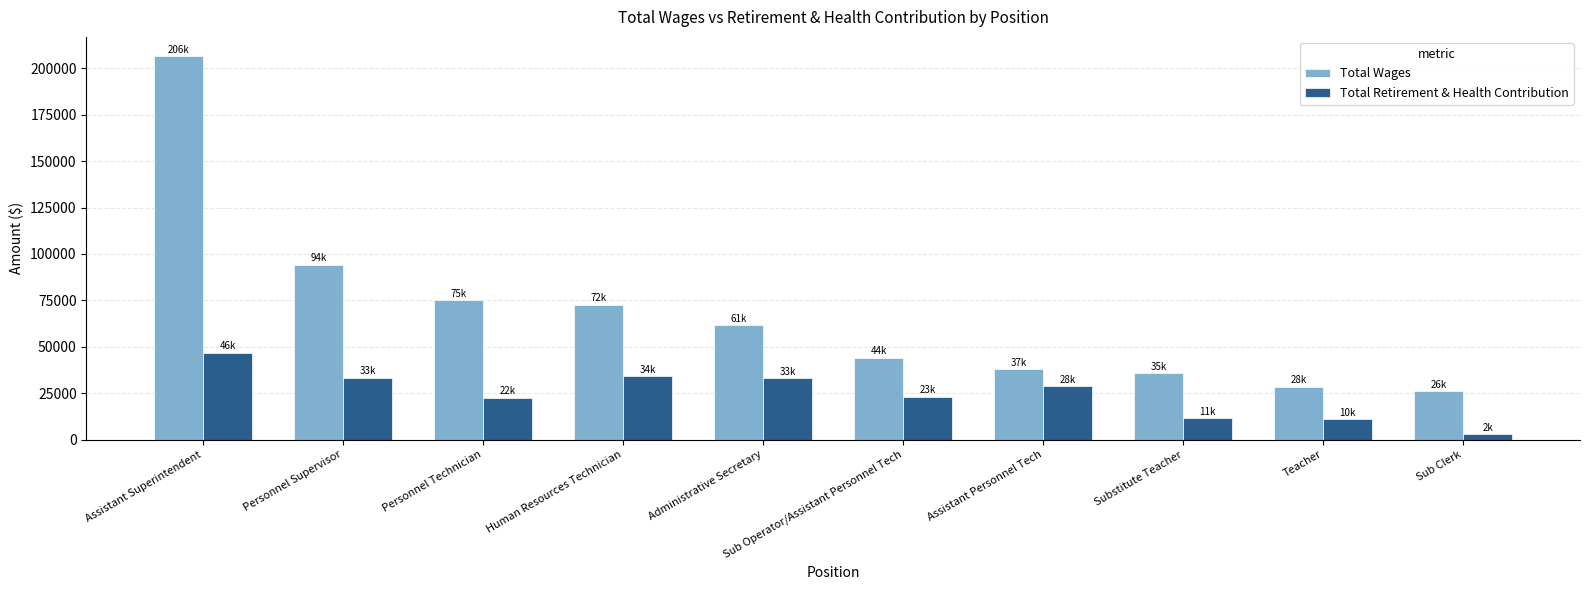

What is the minimum value shown in the chart?

2880